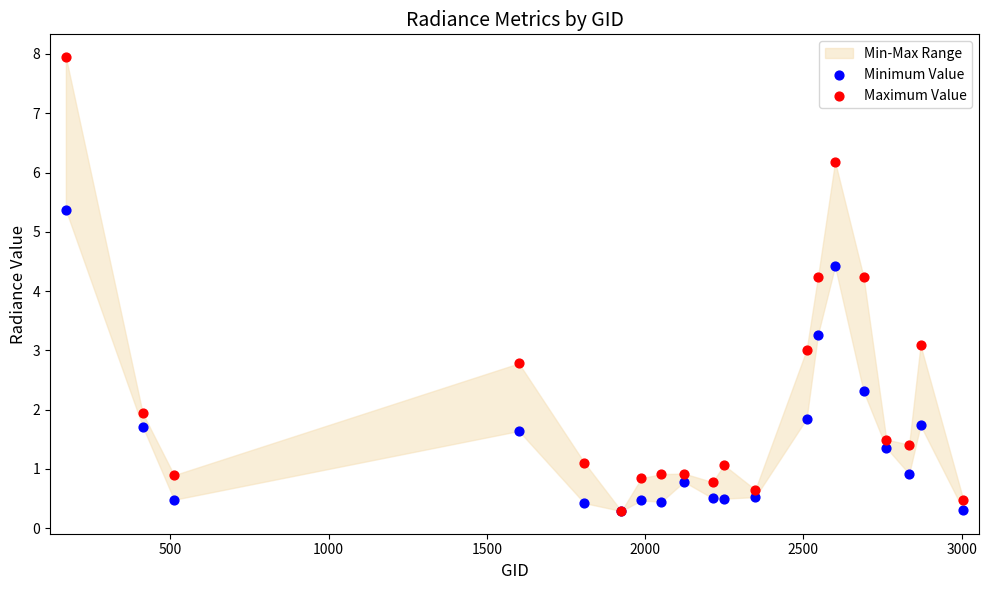

Which series reaches the minimum Y coordinate?

Minimum Value